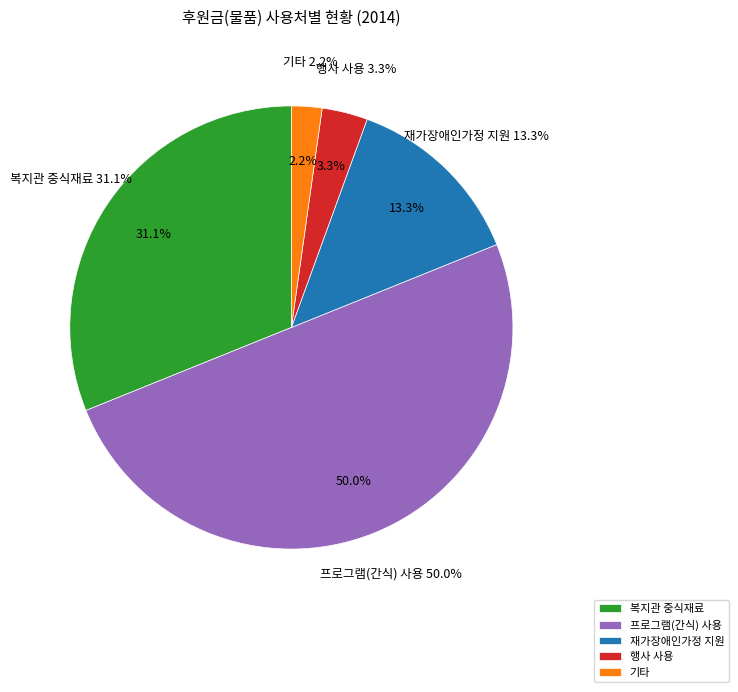

Approximately how many times larger is the value at 기타 compared to 행사 사용?

0.7